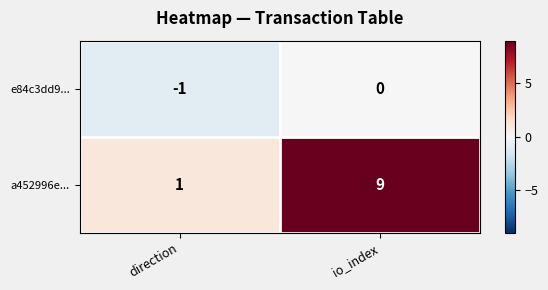

Reading left to right, extract all data points from this chart.

e84c3dd9...: -1	0
a452996e...: 1	9